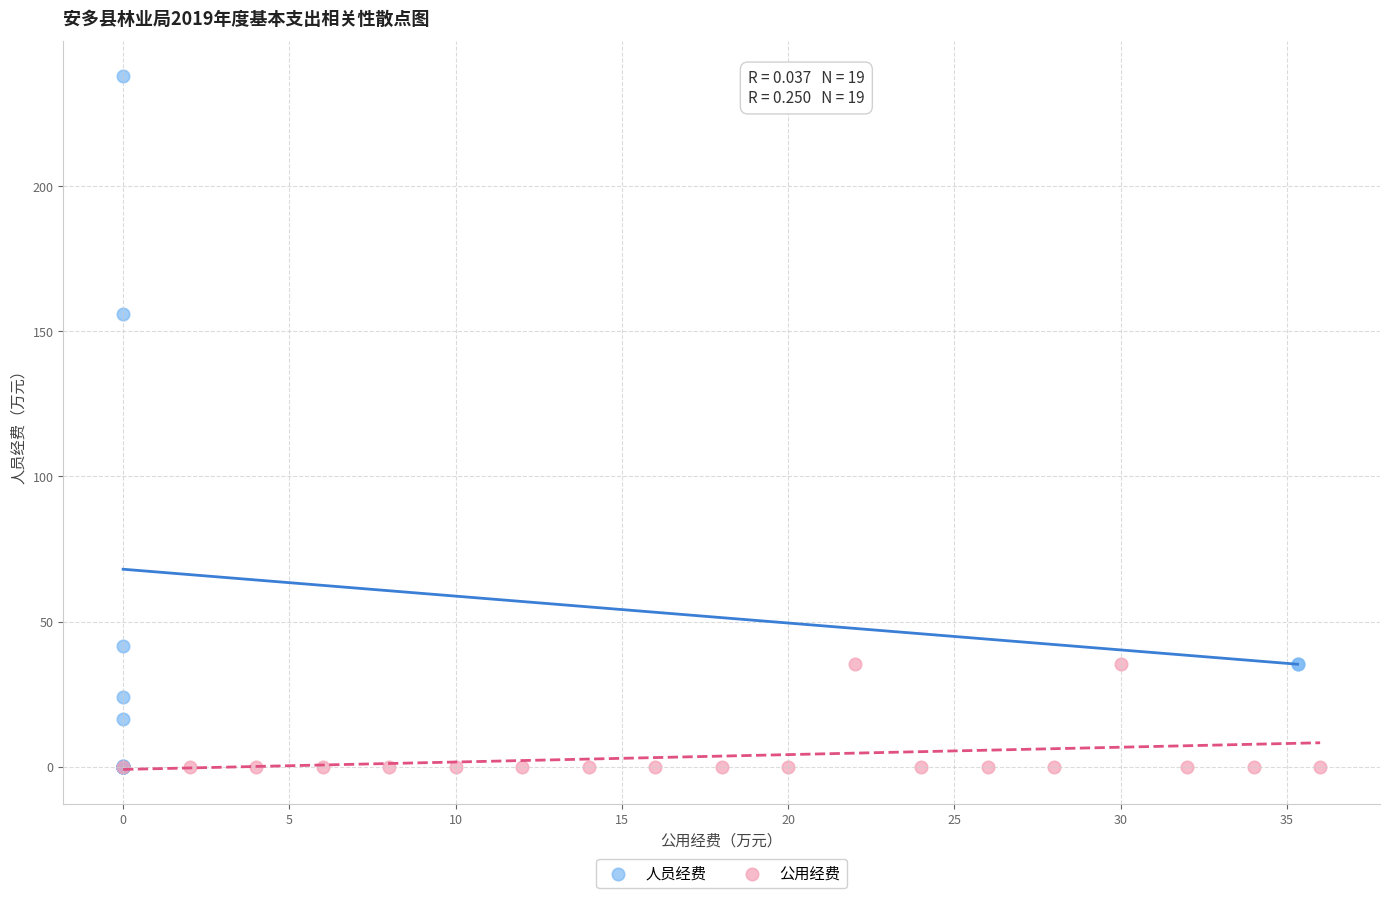

Which series contains the highest Y value?

人员经费